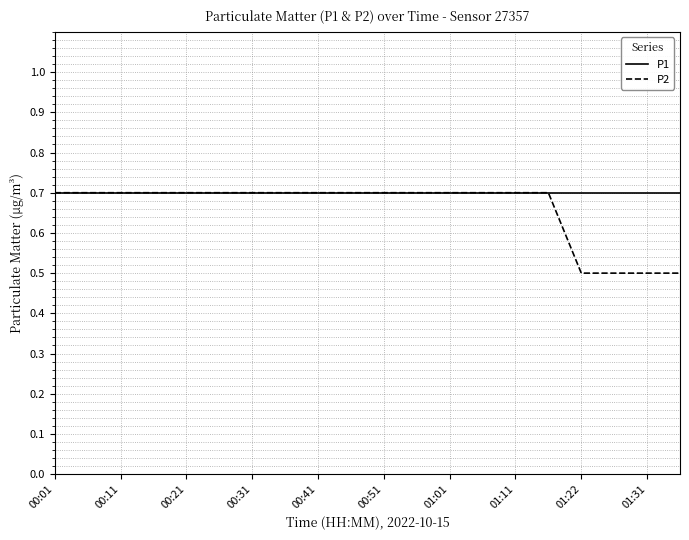

Which series has the largest range (max minus min)?

P2